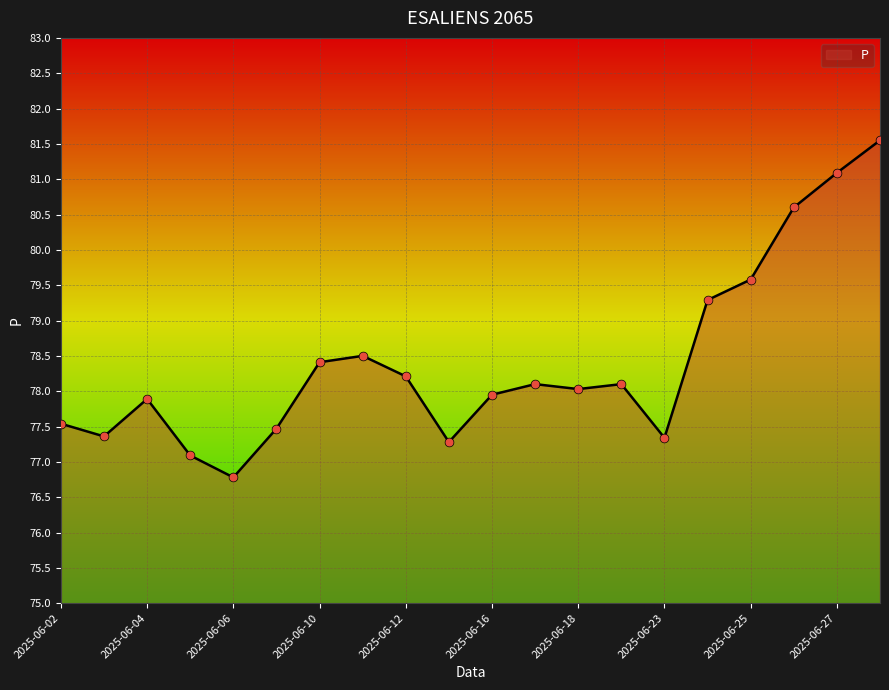

What is the difference between the maximum and minimum values?

4.8